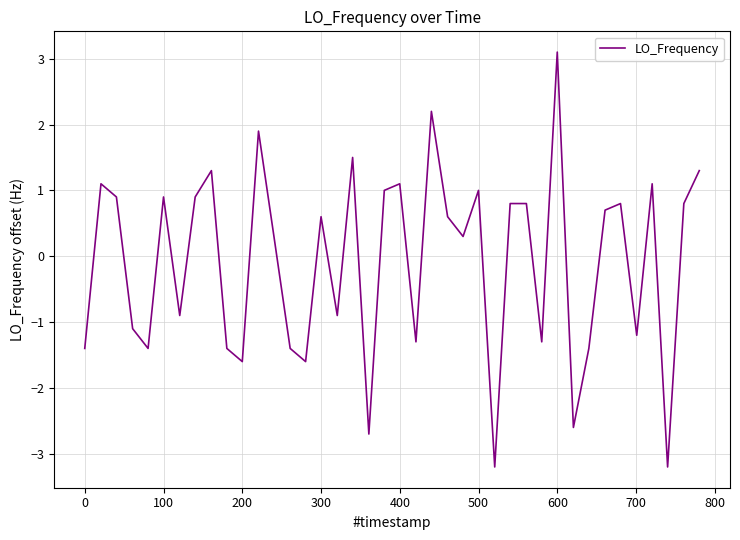

What is the greatest value displayed?

3.1